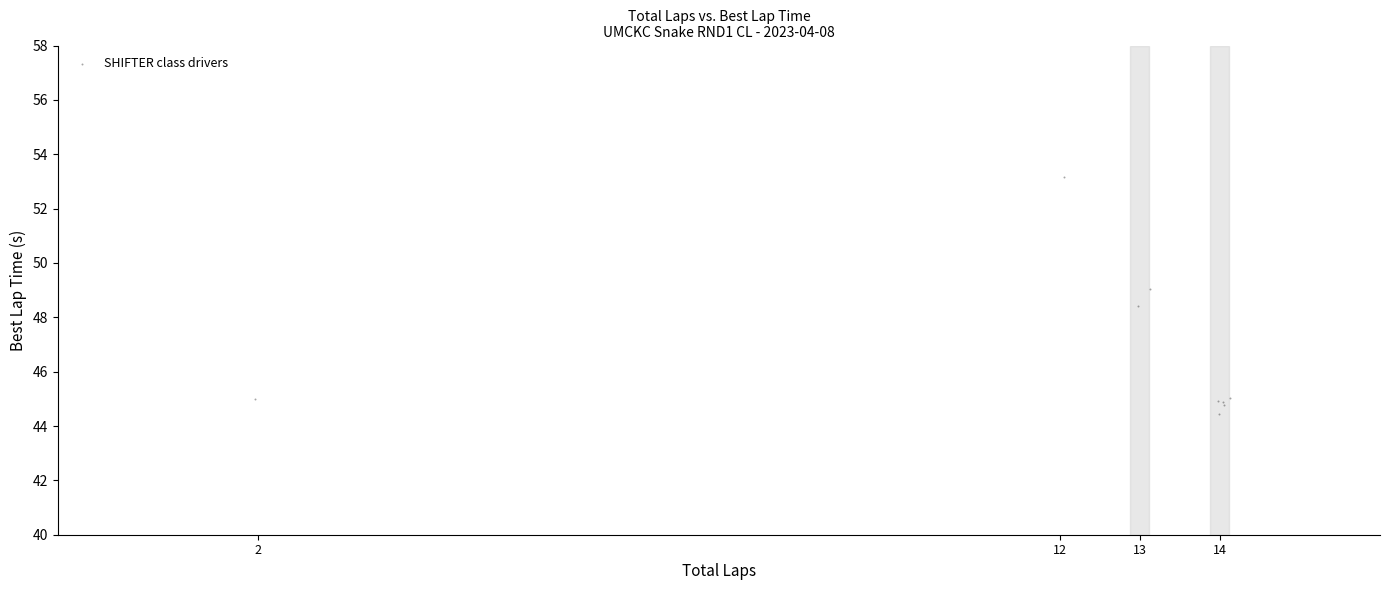

What Y value in the scatter plot is closest to 48?

48.4